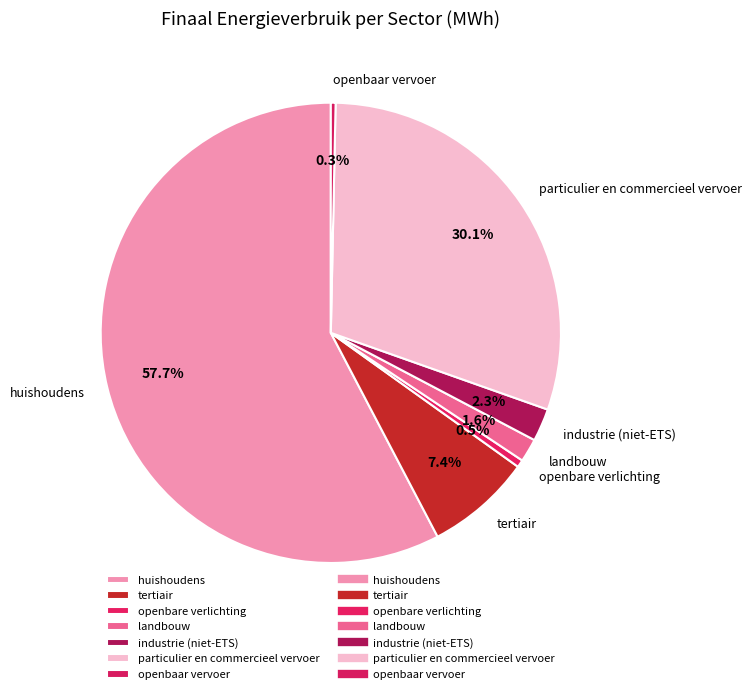

What is the ratio of the value at openbare verlichting to the value at landbouw?

0.3